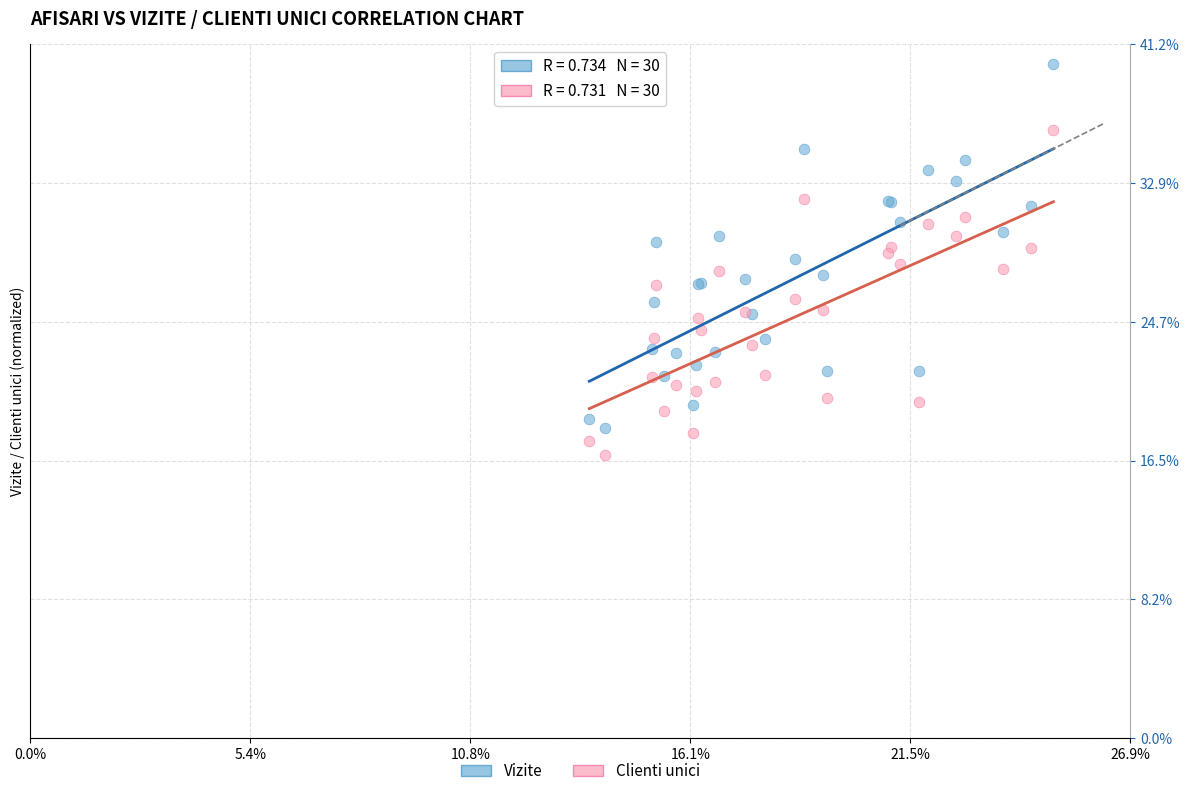

Which series reaches the maximum Y coordinate?

Vizite